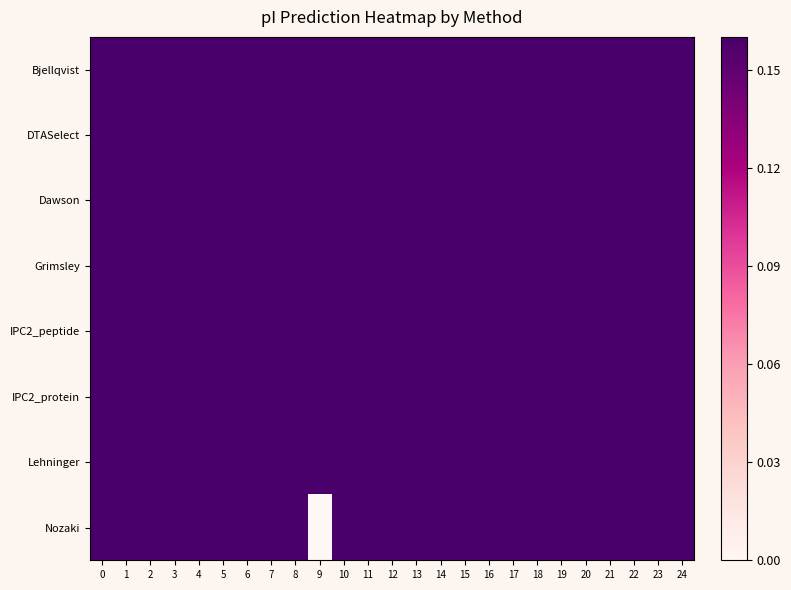

Reading right to left, transcribe all the data shown in this chart.

Bjellqvist: 24=0.8	23=0.6	22=0.7	21=0.8	20=0.7	19=0.9	18=0.7	17=0.7	16=0.9	15=0.7	14=0.6	13=0.8	12=0.8	11=0.6	10=0.6	9=0.5	8=0.7	7=0.7	6=0.8	5=0.8	4=0.8	3=0.6	2=0.6	1=0.5	0=0.8
DTASelect: 24=0.9	23=0.7	22=0.8	21=0.9	20=0.8	19=1.0	18=0.8	17=0.7	16=1.0	15=0.8	14=0.6	13=0.9	12=0.9	11=0.6	10=0.6	9=0.5	8=0.8	7=0.7	6=0.9	5=0.9	4=0.8	3=0.6	2=0.6	1=0.6	0=0.9
Dawson: 24=0.8	23=0.6	22=0.7	21=0.8	20=0.7	19=0.9	18=0.7	17=0.6	16=0.9	15=0.7	14=0.6	13=0.8	12=0.8	11=0.6	10=0.6	9=0.5	8=0.7	7=0.7	6=0.8	5=0.8	4=0.8	3=0.6	2=0.6	1=0.5	0=0.8
Grimsley: 24=0.9	23=0.6	22=0.8	21=0.8	20=0.7	19=1.0	18=0.8	17=0.6	16=0.9	15=0.7	14=0.6	13=0.9	12=0.9	11=0.6	10=0.6	9=0.4	8=0.8	7=0.7	6=0.8	5=0.9	4=0.8	3=0.5	2=0.6	1=0.5	0=0.9
IPC2_peptide: 24=0.8	23=0.6	22=0.8	21=0.8	20=0.7	19=0.9	18=0.8	17=0.7	16=0.9	15=0.8	14=0.6	13=0.9	12=0.8	11=0.6	10=0.6	9=0.5	8=0.8	7=0.7	6=0.9	5=0.9	4=0.8	3=0.6	2=0.6	1=0.5	0=0.8
IPC2_protein: 24=0.7	23=0.6	22=0.7	21=0.7	20=0.7	19=0.8	18=0.7	17=0.7	16=0.8	15=0.7	14=0.6	13=0.8	12=0.7	11=0.6	10=0.7	9=0.5	8=0.7	7=0.7	6=0.8	5=0.8	4=0.7	3=0.6	2=0.6	1=0.5	0=0.8
Lehninger: 24=0.8	23=0.6	22=0.7	21=0.8	20=0.7	19=1.0	18=0.7	17=0.6	16=1.0	15=0.7	14=0.6	13=0.8	12=0.8	11=0.6	10=0.6	9=0.5	8=0.7	7=0.7	6=0.8	5=0.8	4=0.8	3=0.6	2=0.6	1=0.5	0=0.8
Nozaki: 24=0.6	23=0.5	22=0.5	21=0.5	20=0.4	19=0.6	18=0.5	17=0.6	16=0.5	15=0.6	14=0.5	13=0.5	12=0.6	11=0.5	10=0.5	9=0.0	8=0.4	7=0.6	6=0.5	5=0.5	4=0.5	3=0.5	2=0.4	1=0.3	0=0.6